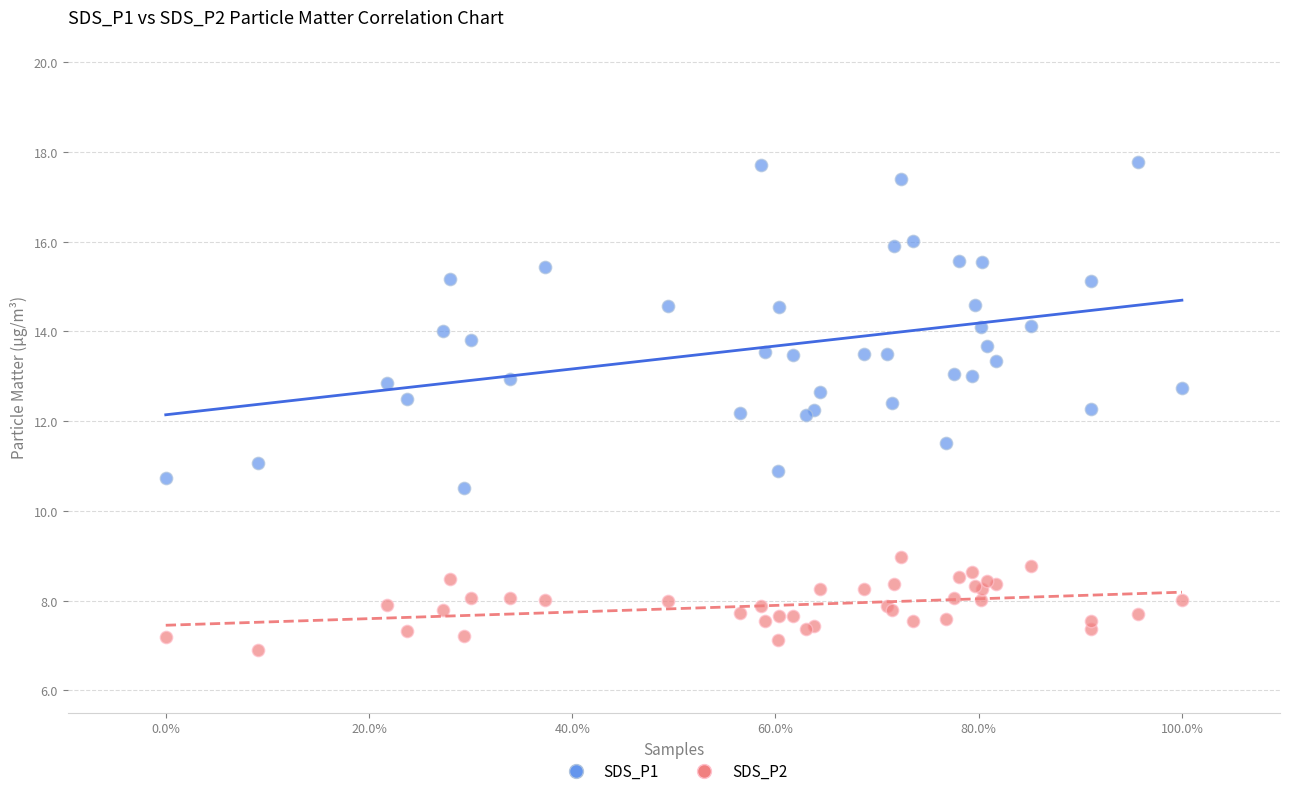

Which series contains the lowest Y value?

SDS_P2